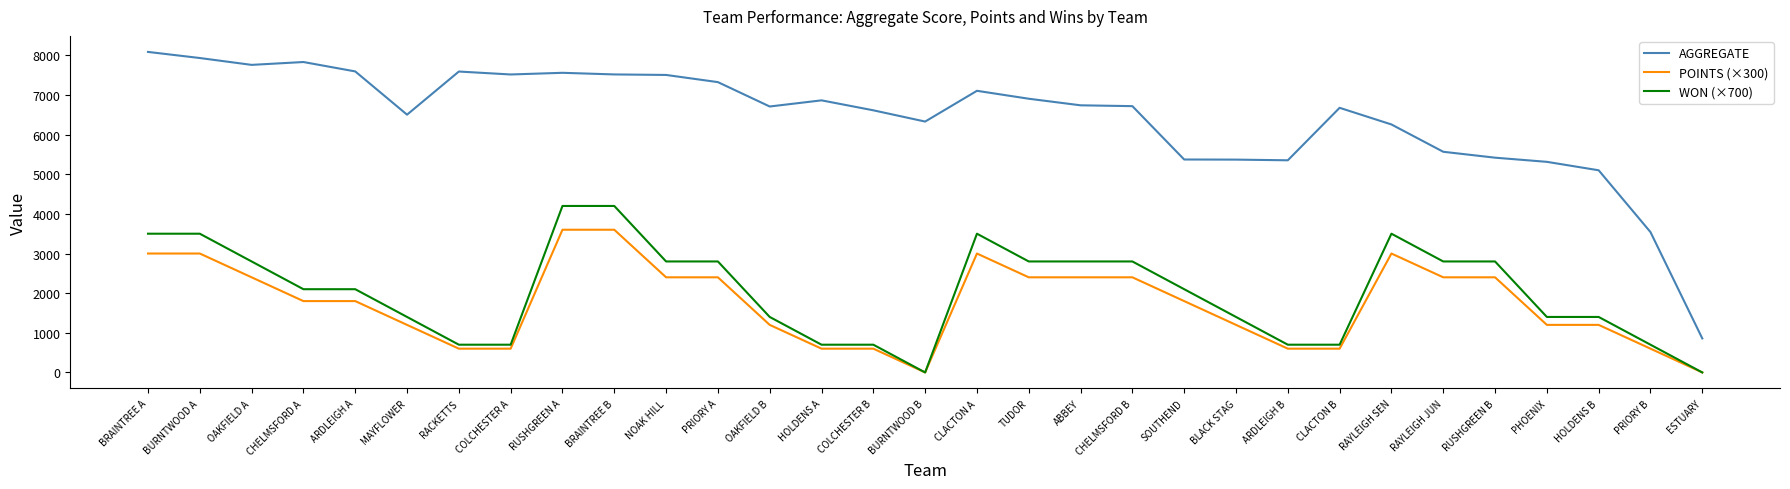

The value of AGGREGATE at BURNTWOOD B is 11209. True or false?

False